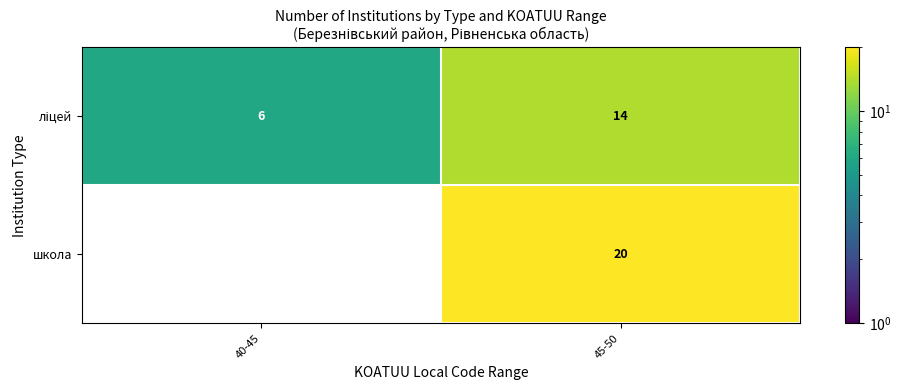

What is the average value of the школа series?

10